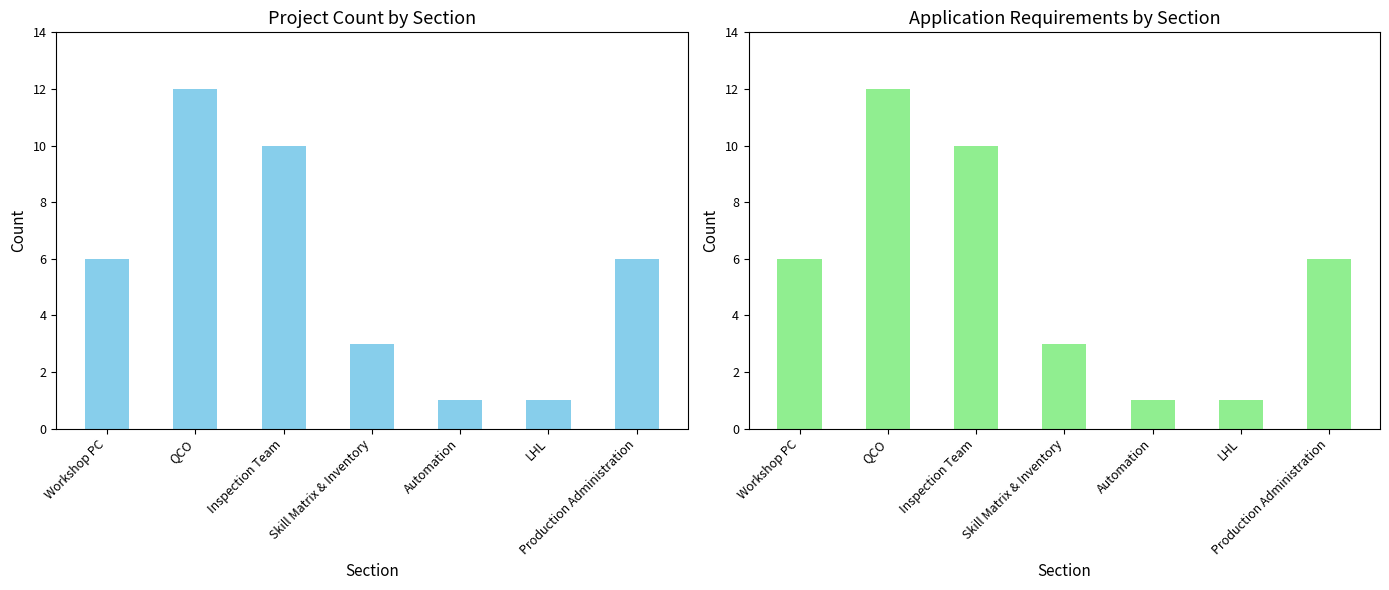

Where does the Project Count series first go above 6?

QCO